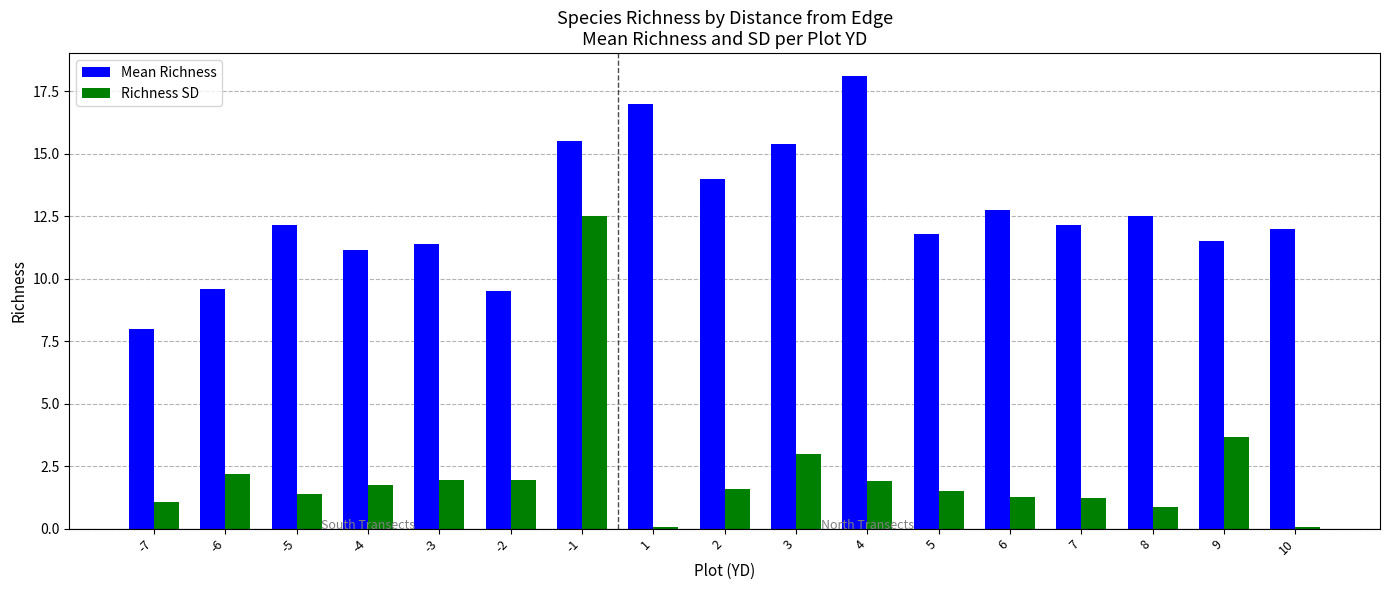

What value does the Richness SD series have at 7?

1.2